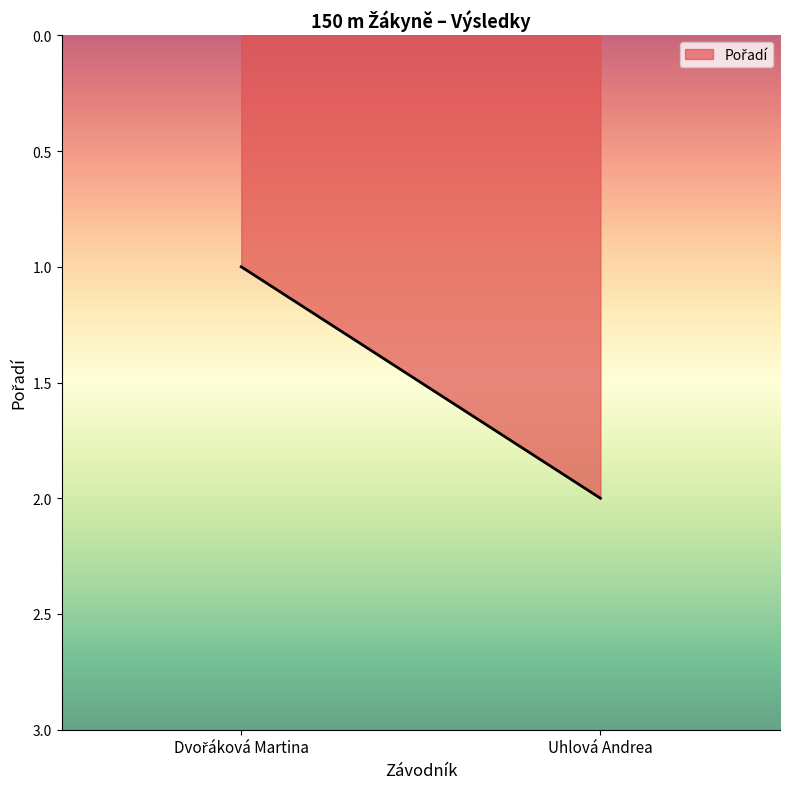

Read the value at Dvořáková Martina.

1